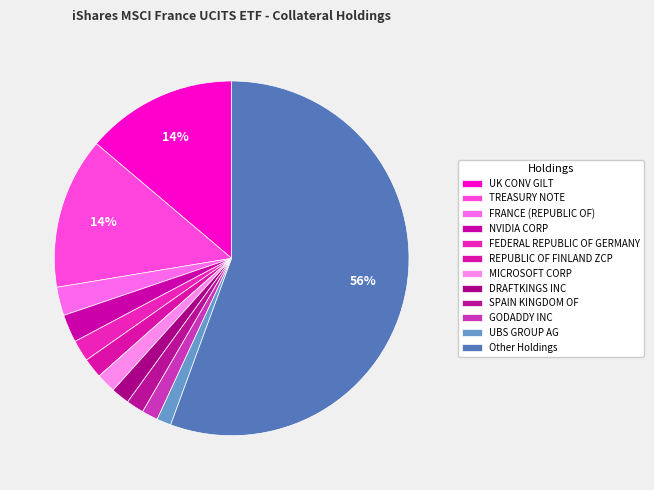

How many slices are in this pie chart?

12